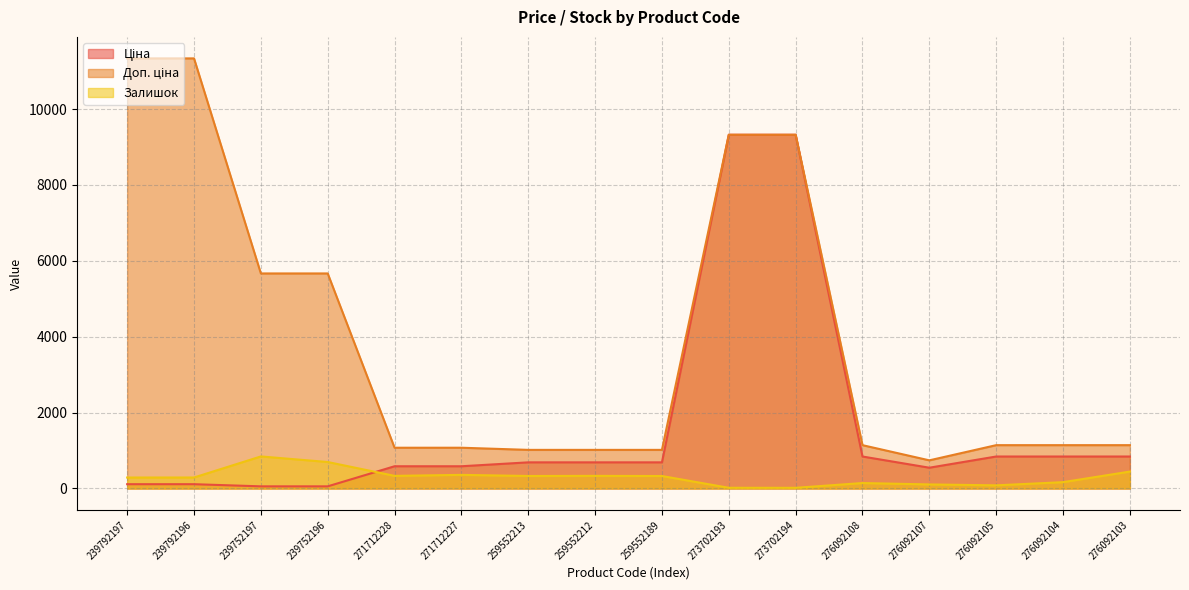

What is the minimum value for Ціна?

56.7